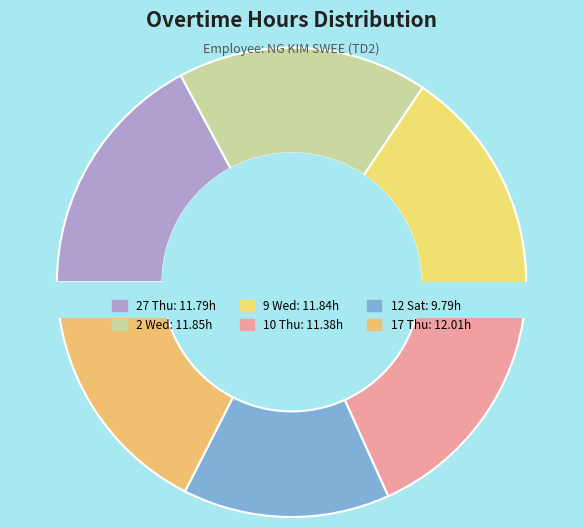

How much of the chart is everything except 9 Wed?

82.8%